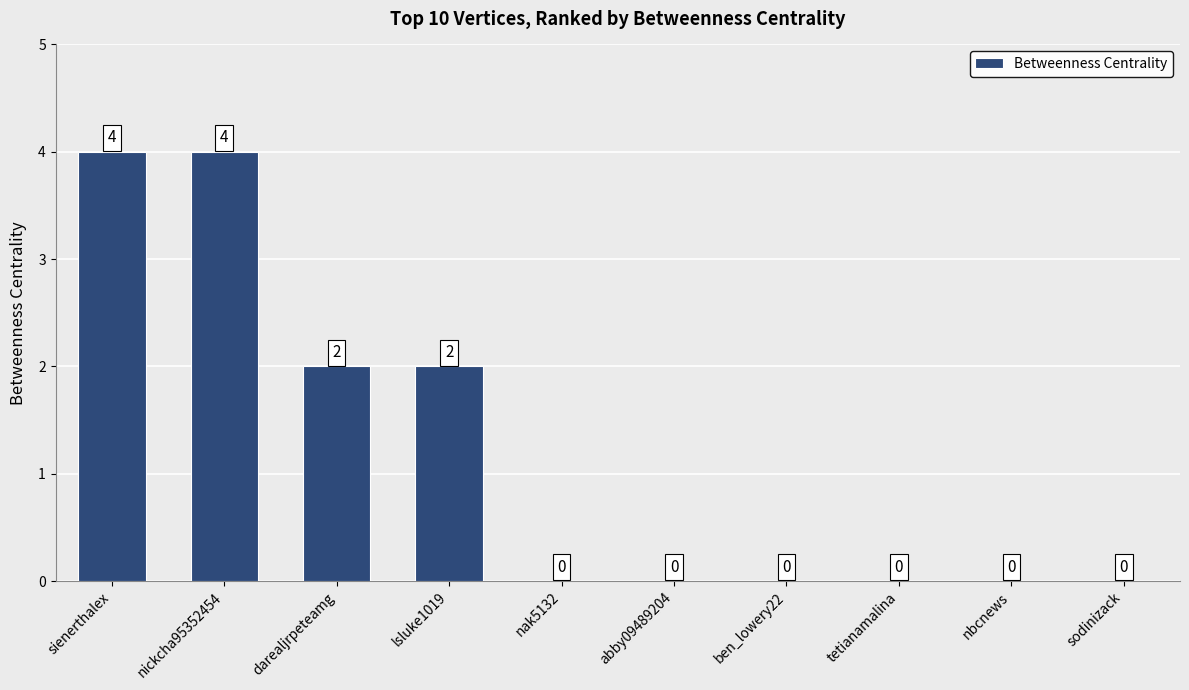

The value at nak5132 is 0. True or false?

True